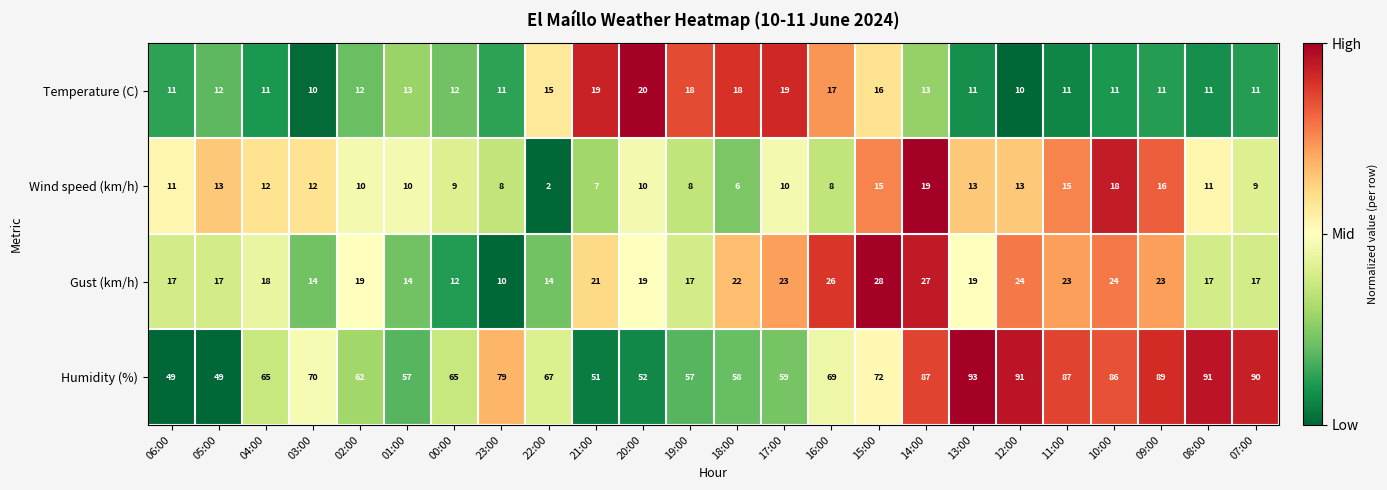

Between 00:00 and 23:00, which series saw the biggest shift?

Humidity (%)